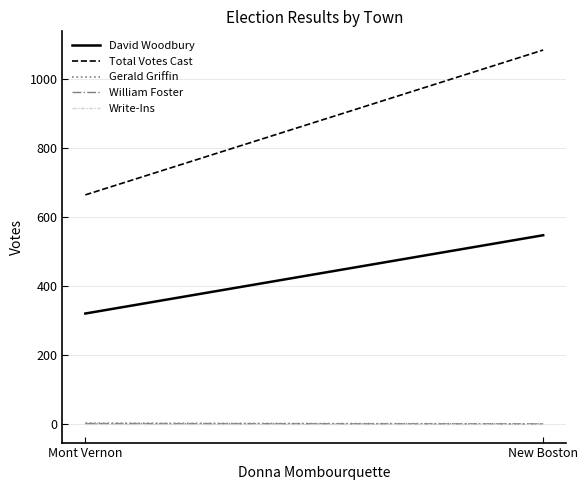

How many William Foster values are between 0 and 1?

2